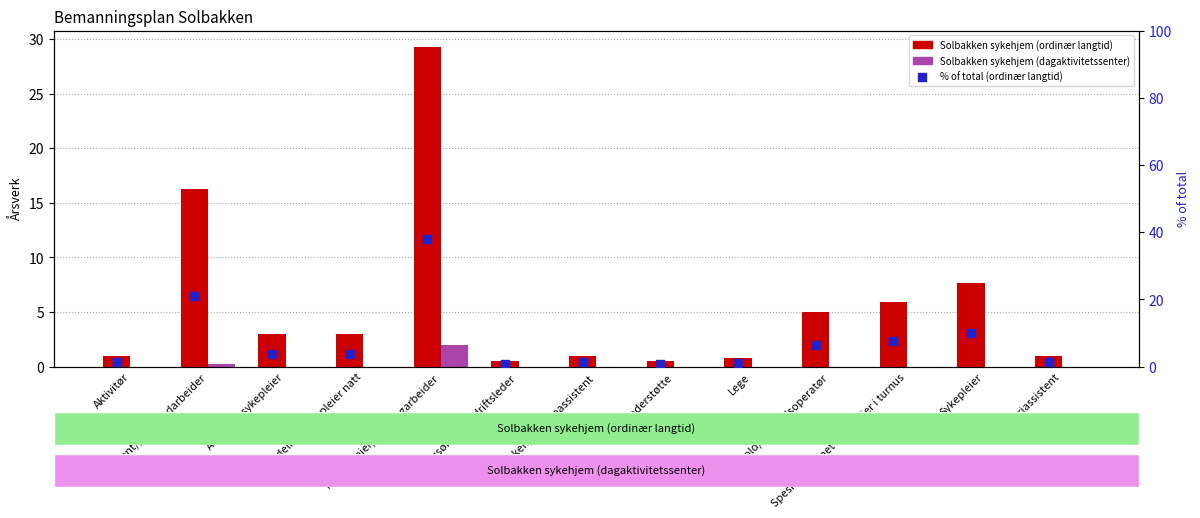

Which series has the largest total across all categories?

% of total (ordinær langtid)